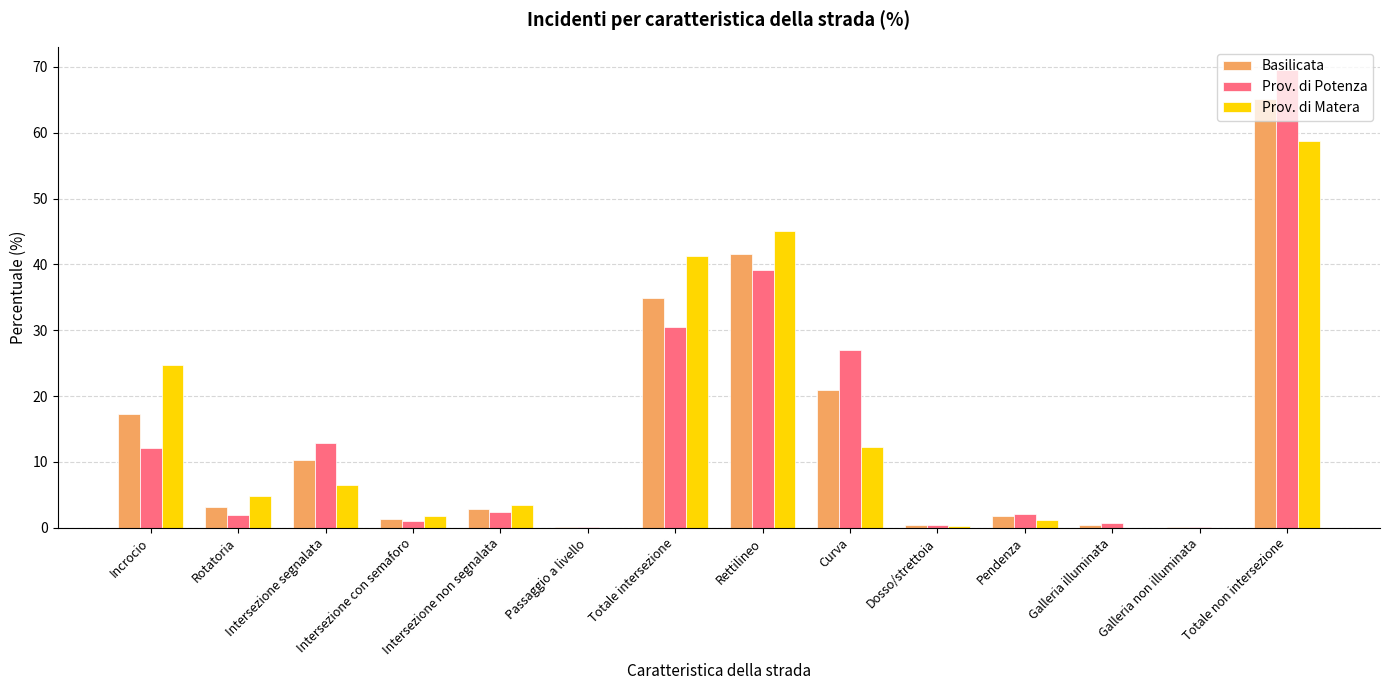

What are all the series names shown in the legend?

Basilicata, Prov. di Potenza, Prov. di Matera